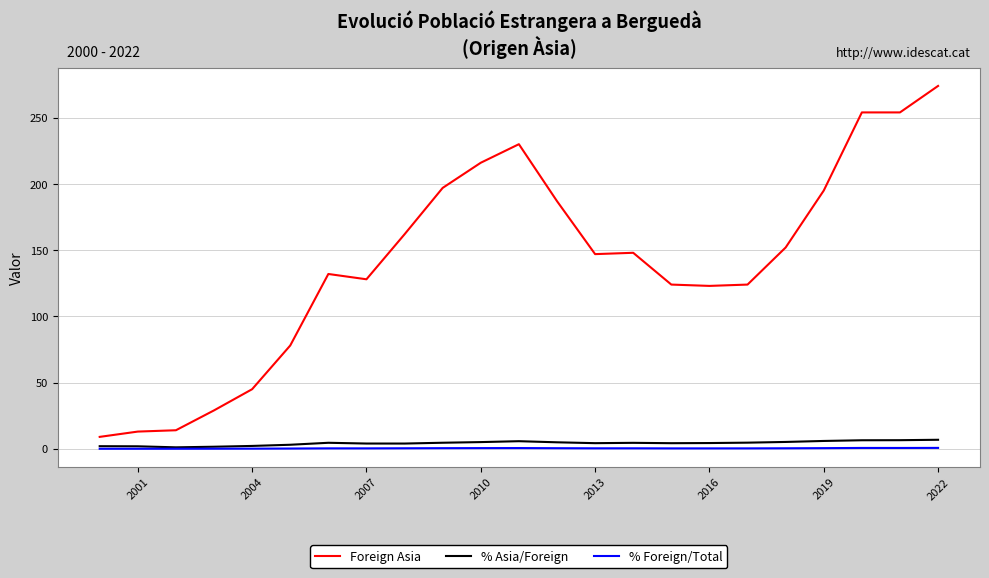

Which series has the largest total across all categories?

Foreign Asia